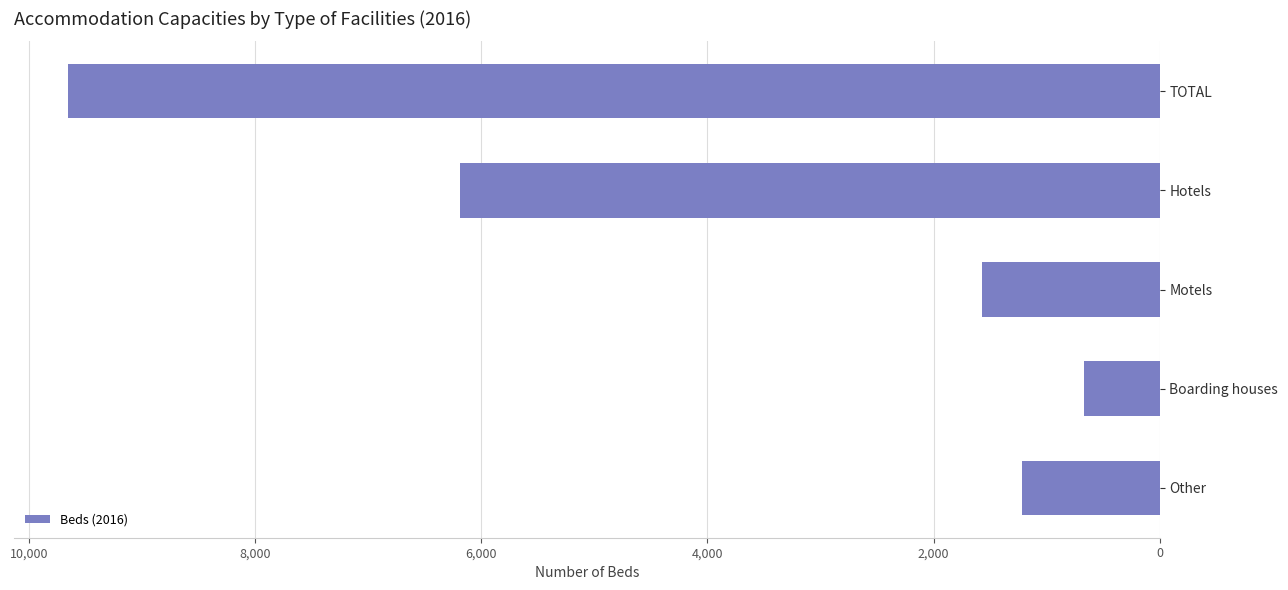

Reading bottom to top, what are all the values shown in this chart?

Other=1216	Boarding houses=671	Motels=1576	Hotels=6191	TOTAL=9654